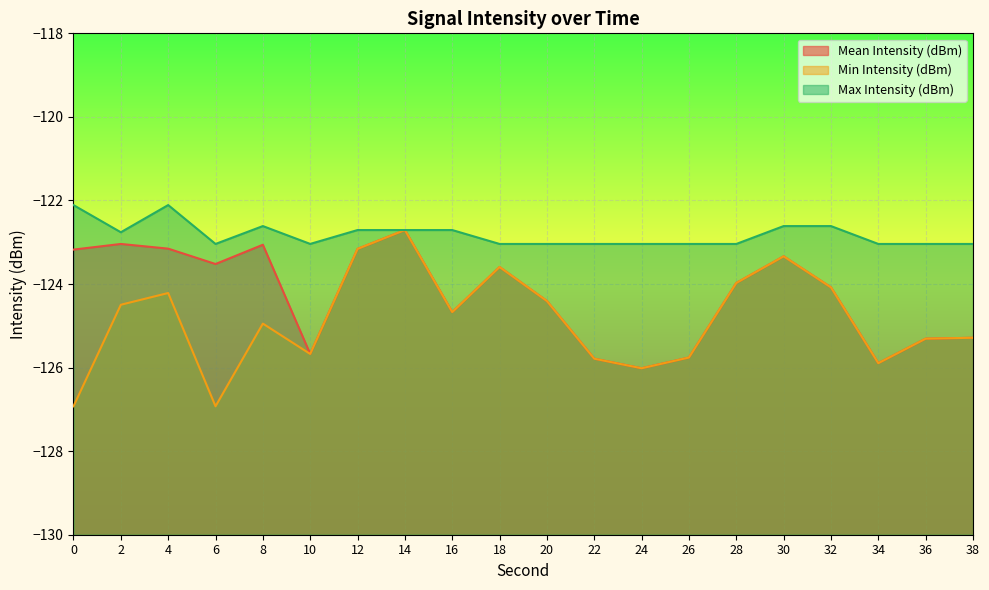

In Mean Intensity (dBm), how many points are lower than both neighbors (excluding endpoints)?

5